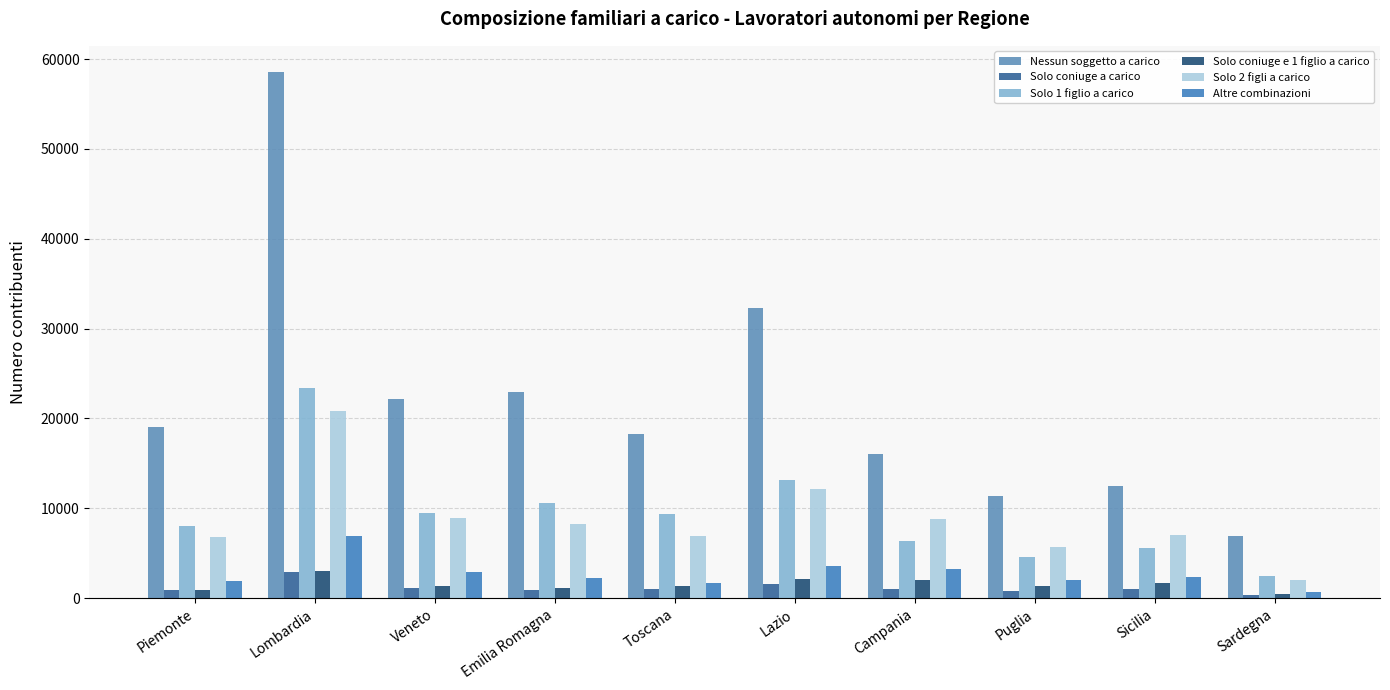

Reading right to left, transcribe all the data shown in this chart.

Nessun soggetto a carico: Sardegna=6978	Sicilia=12433	Puglia=11415	Campania=15994	Lazio=32280	Toscana=18264	Emilia Romagna=22933	Veneto=22143	Lombardia=58540	Piemonte=19009
Solo coniuge a carico: Sardegna=397	Sicilia=993	Puglia=788	Campania=971	Lazio=1572	Toscana=1060	Emilia Romagna=926	Veneto=1188	Lombardia=2948	Piemonte=927
Solo 1 figlio a carico: Sardegna=2434	Sicilia=5556	Puglia=4625	Campania=6368	Lazio=13112	Toscana=9394	Emilia Romagna=10583	Veneto=9492	Lombardia=23352	Piemonte=8068
Solo coniuge e 1 figlio a carico: Sardegna=495	Sicilia=1647	Puglia=1384	Campania=1982	Lazio=2121	Toscana=1321	Emilia Romagna=1112	Veneto=1339	Lombardia=3005	Piemonte=967
Solo 2 figli a carico: Sardegna=2057	Sicilia=7027	Puglia=5697	Campania=8789	Lazio=12163	Toscana=6917	Emilia Romagna=8283	Veneto=8952	Lombardia=20878	Piemonte=6852
Altre combinazioni: Sardegna=661	Sicilia=2377	Puglia=1983	Campania=3227	Lazio=3626	Toscana=1717	Emilia Romagna=2271	Veneto=2973	Lombardia=6923	Piemonte=1939